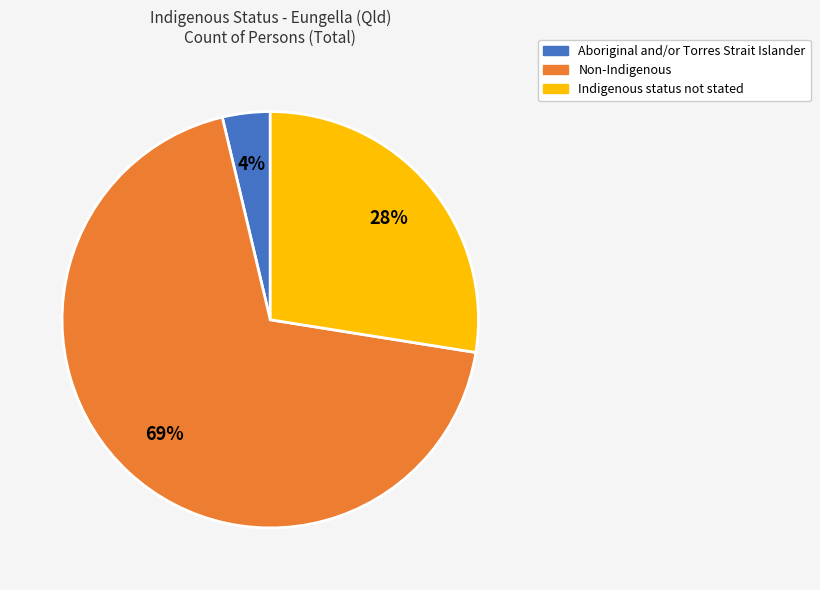

Which slice represents more than half of the pie?

Non-Indigenous